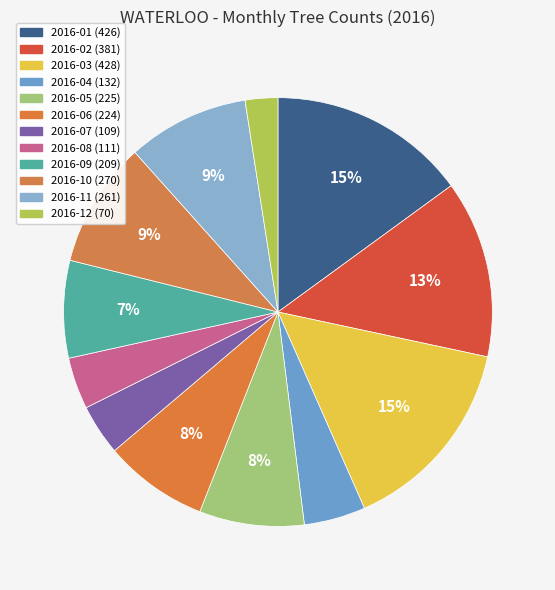

Is it true that 2016-01 is 21% of the pie?

False